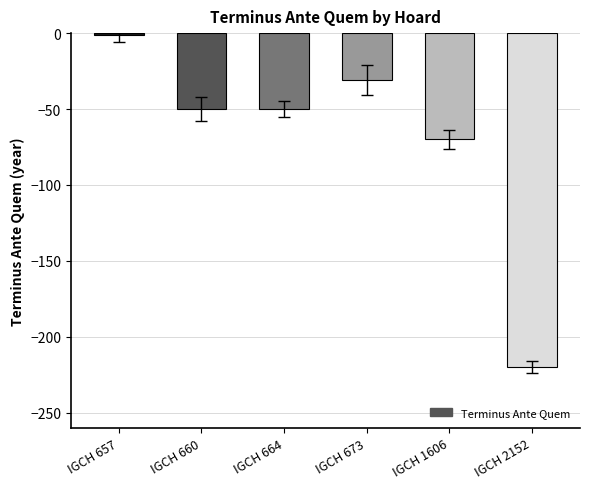

True or false: the data shows -70 at IGCH 1606.

True